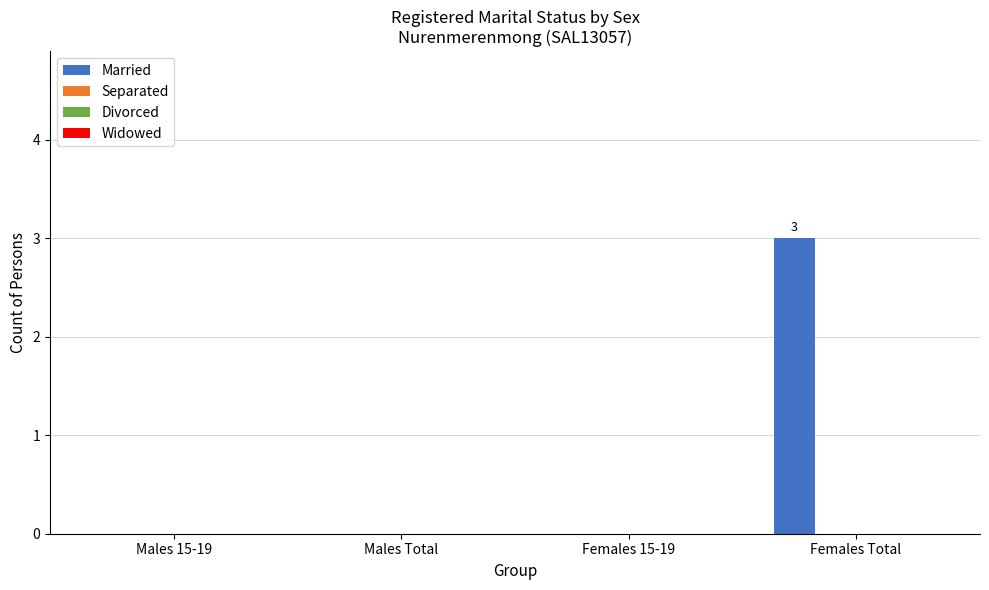

What is the sum of all values?

3